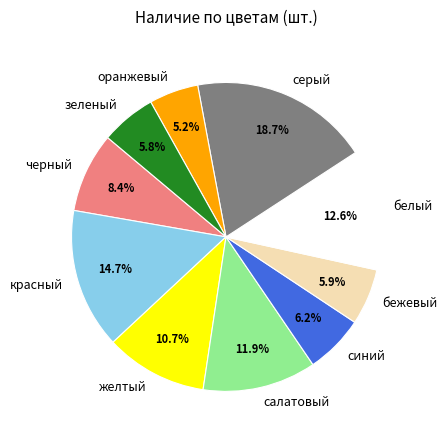

What is the smallest slice in the pie chart?

оранжевый